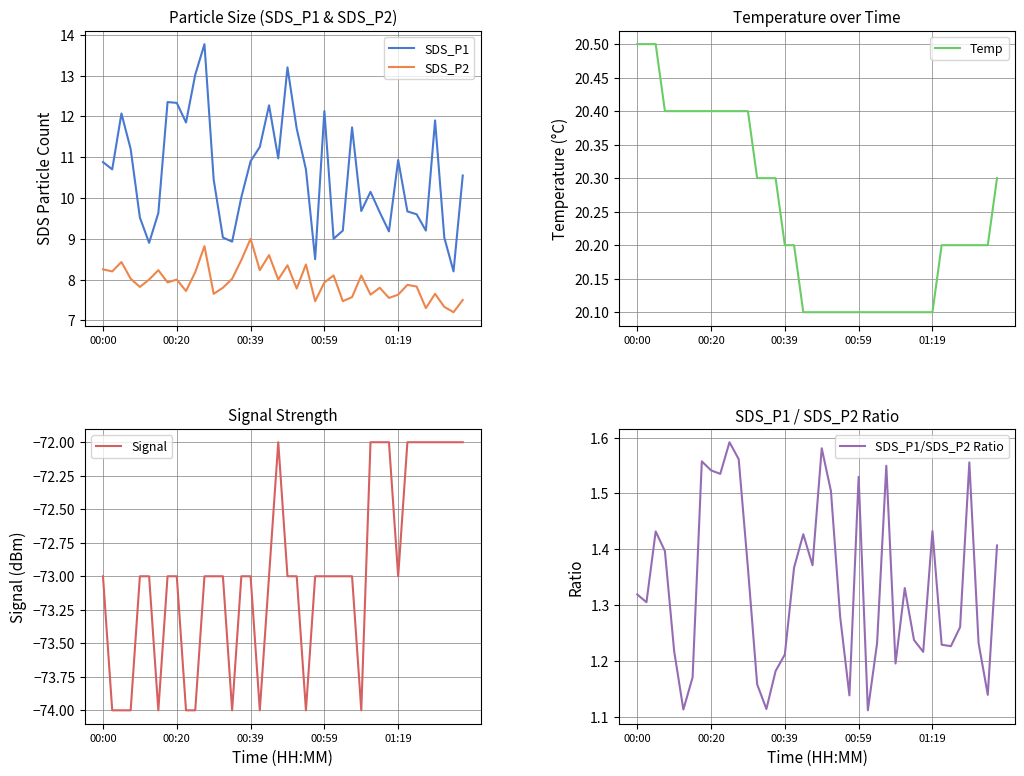

True or false: SDS_P1 and Temp cross at least once.

False